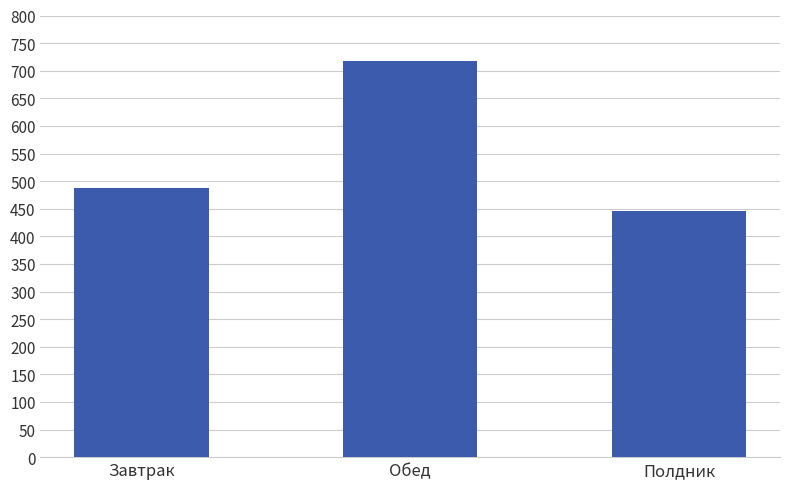

Is it true that the value at Обед is 716.7?

True